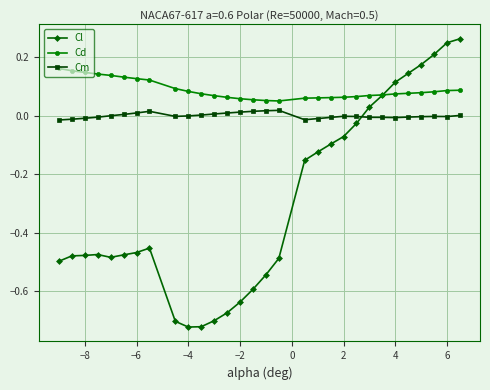

Rank the series by their average value, from highest to lowest.

Cd, Cm, Cl